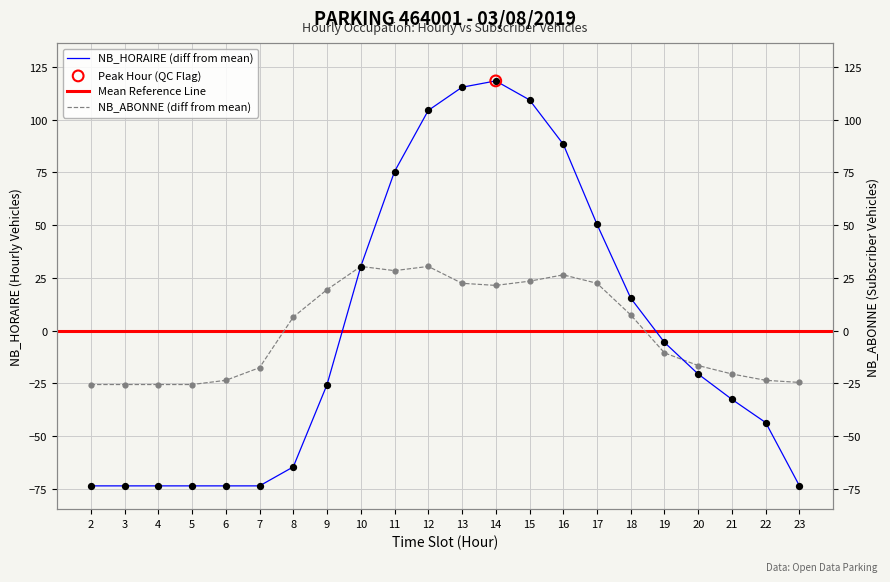

What is the total value across all series at 17?

72.9